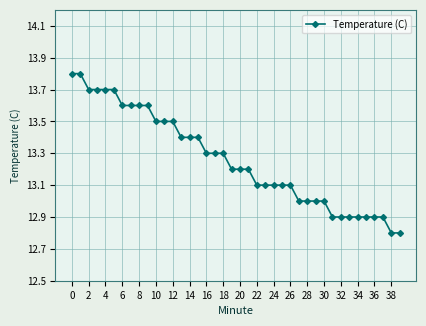

What is the maximum value shown in the chart?

13.8